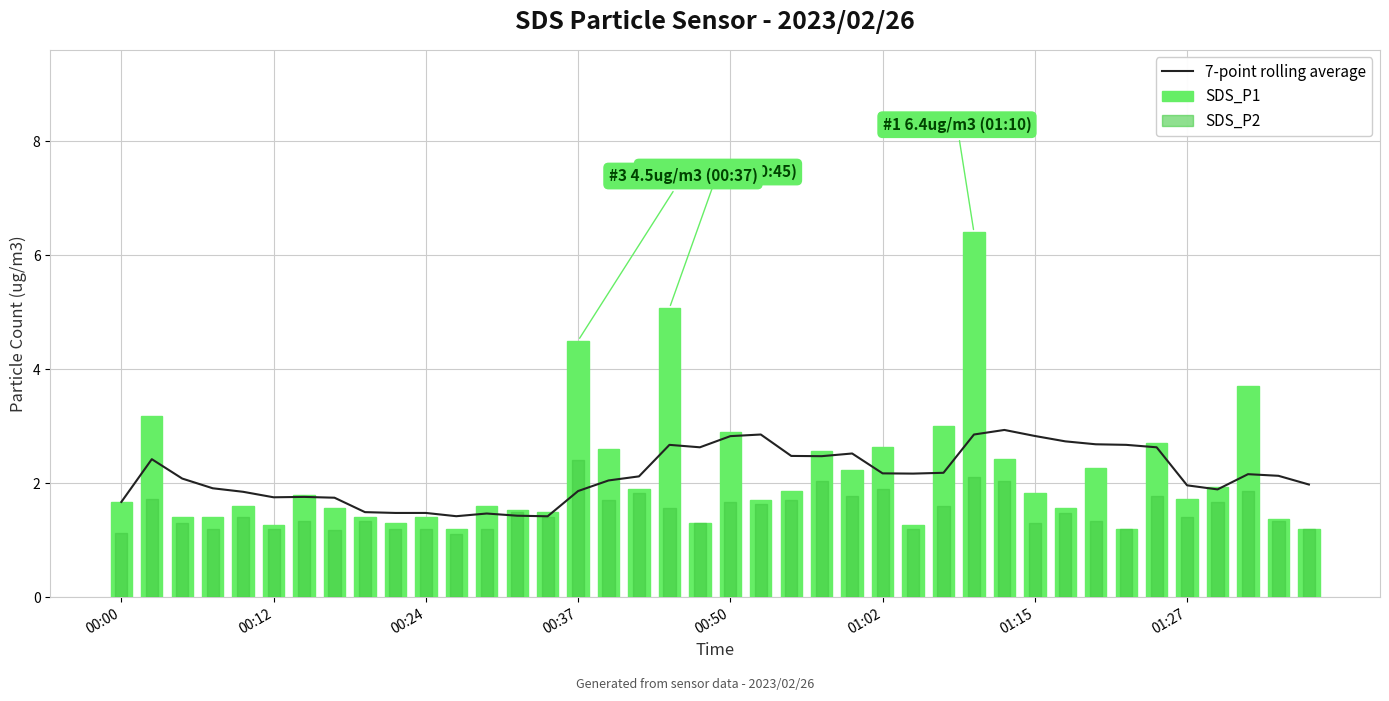

How many categories are shown in the chart?

40